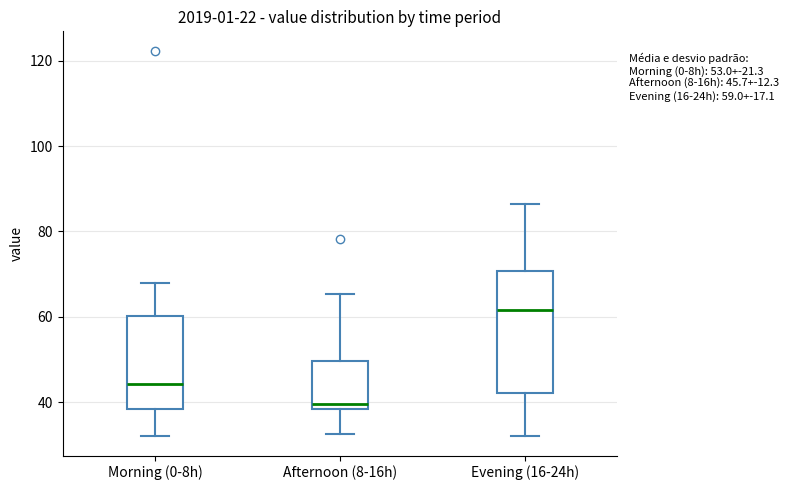

Comparing the boxes themselves (not the whiskers), which one is the tallest?

Evening (16-24h)